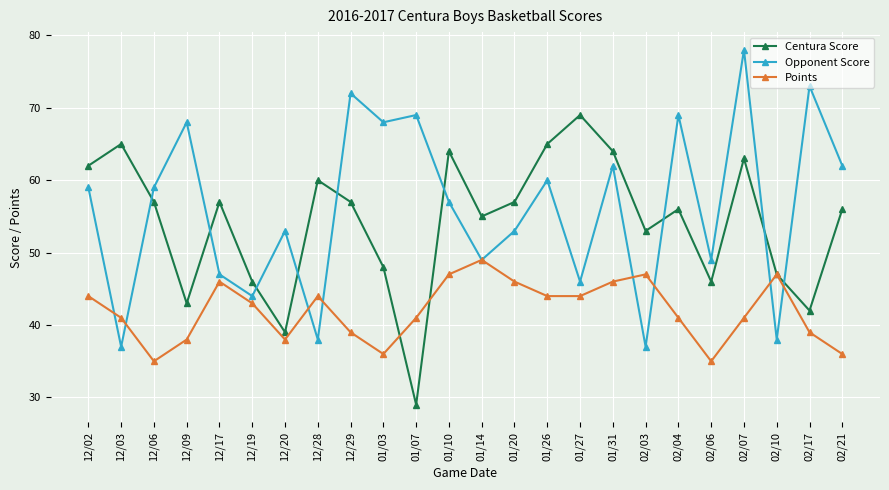

Reading right to left, transcribe all the data shown in this chart.

Centura Score: 56	42	47	63	46	56	53	64	69	65	57	55	64	29	48	57	60	39	46	57	43	57	65	62
Opponent Score: 62	73	38	78	49	69	37	62	46	60	53	49	57	69	68	72	38	53	44	47	68	59	37	59
Points: 36	39	47	41	35	41	47	46	44	44	46	49	47	41	36	39	44	38	43	46	38	35	41	44